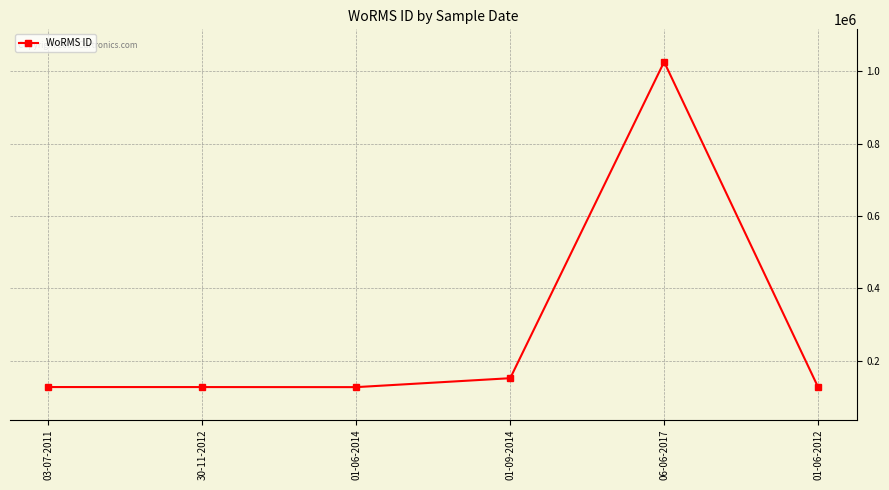

What is the greatest value displayed?

1026595